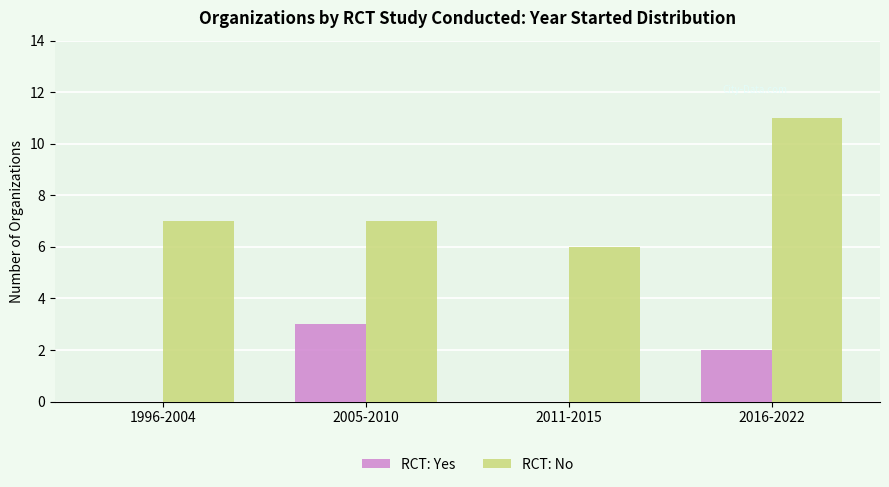

What is the average value of the RCT: No series?

8